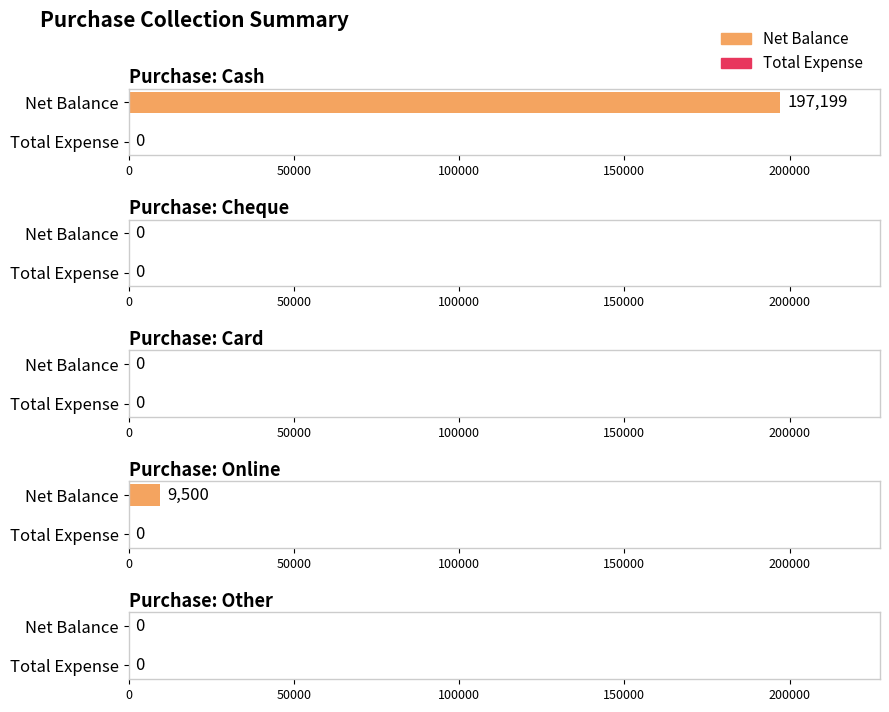

Which label corresponds to the largest value in the chart?

Cash